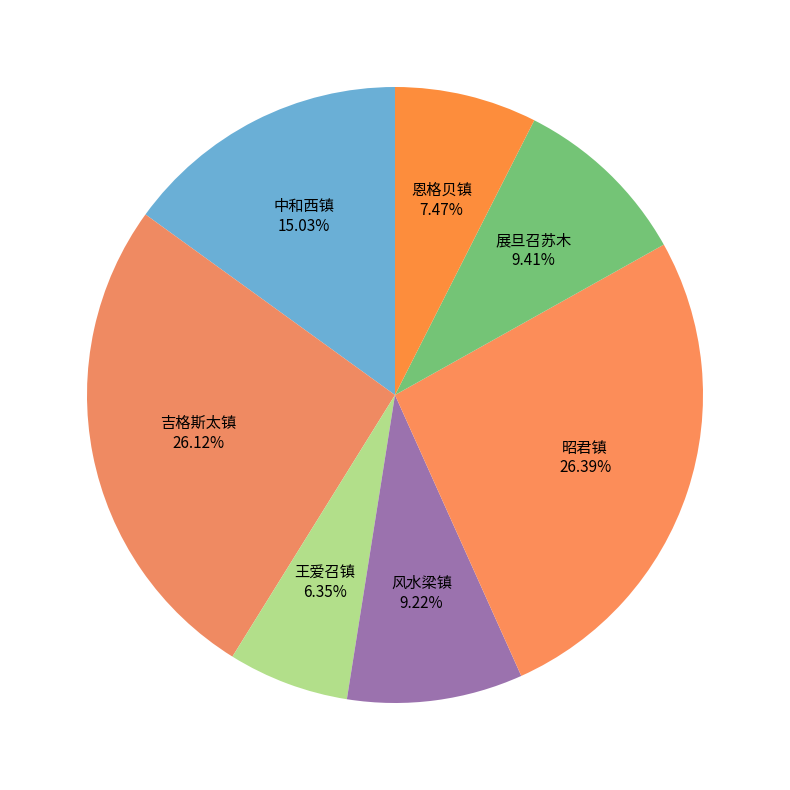

Does 王爱召镇 represent more than half of the total?

No